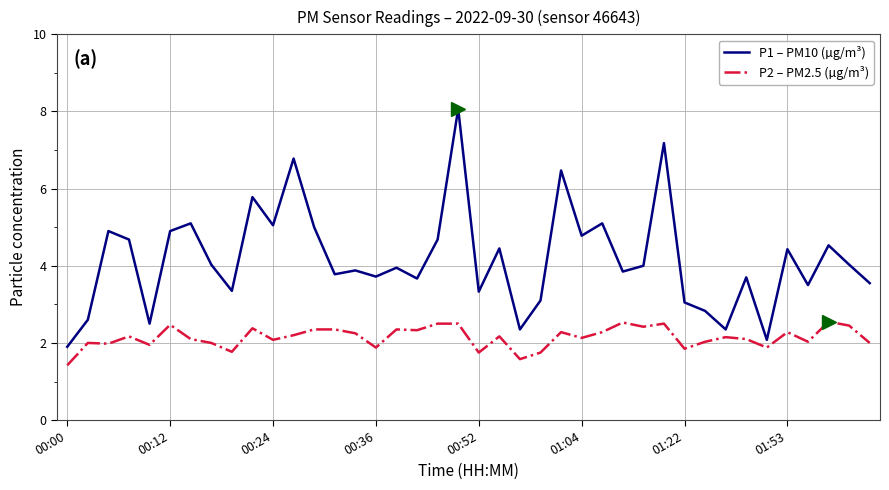

Which series has the largest total across all categories?

P1 – PM10 (µg/m³)